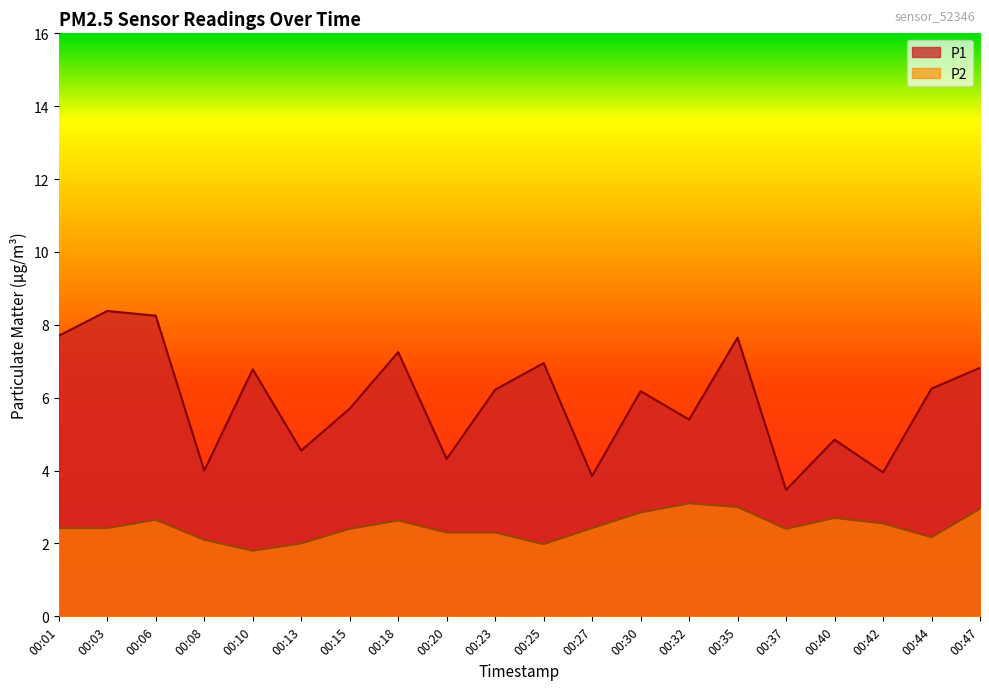

Which series has the largest range (max minus min)?

P1